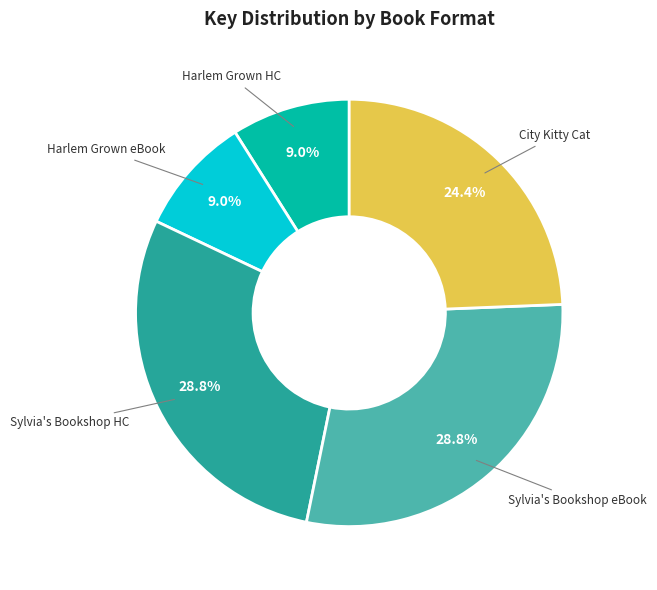

Is there any slice that represents more than half of the pie?

No